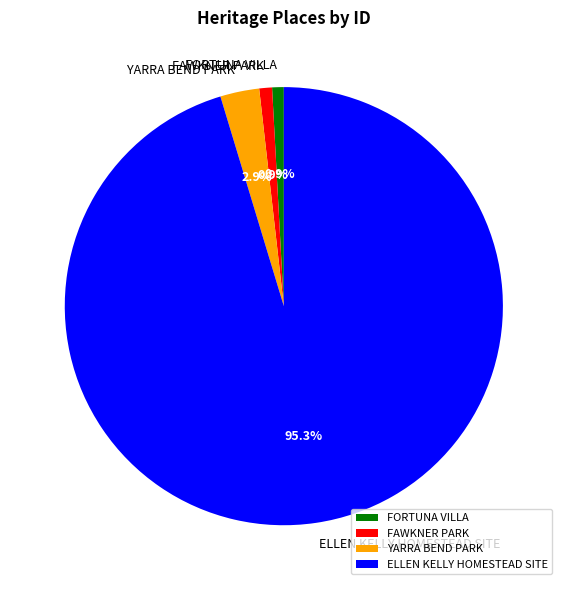

What is the largest slice in the pie chart?

ELLEN KELLY HOMESTEAD SITE